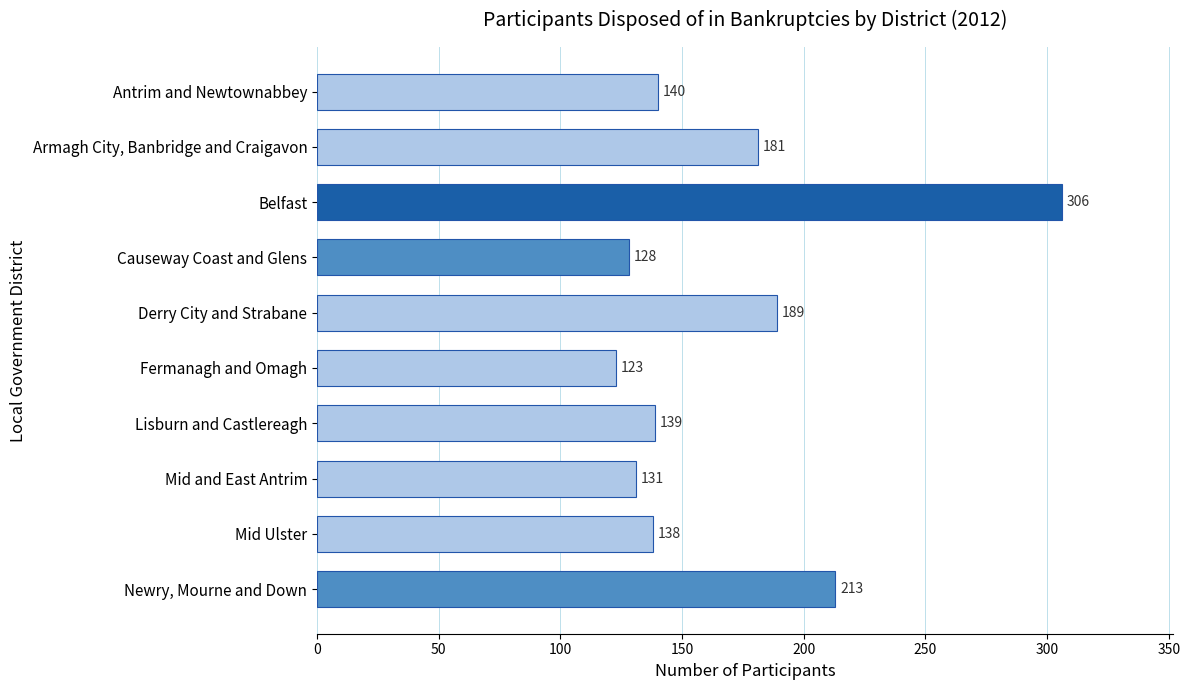

What is the label of the 7th bar from the bottom?

Causeway Coast and Glens